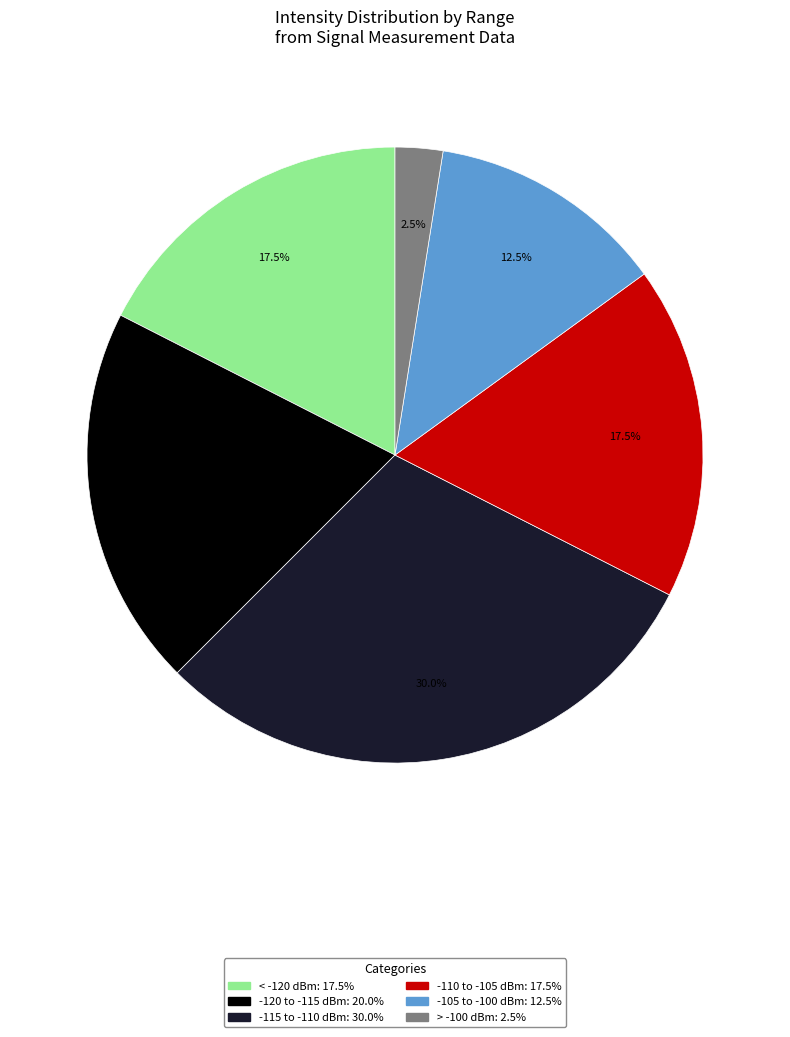

Is there any slice that represents more than half of the pie?

No